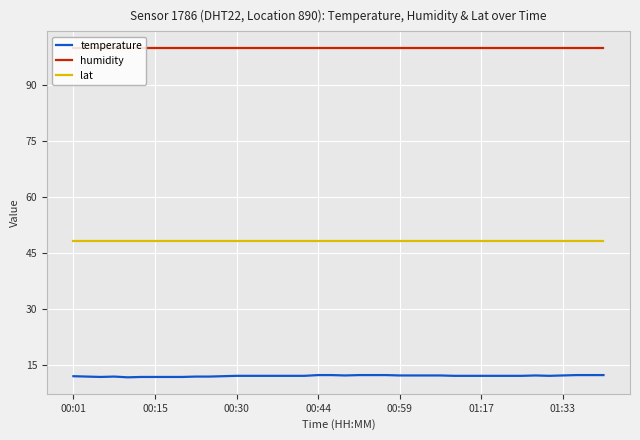

What is the sum of all temperature values?

487.4